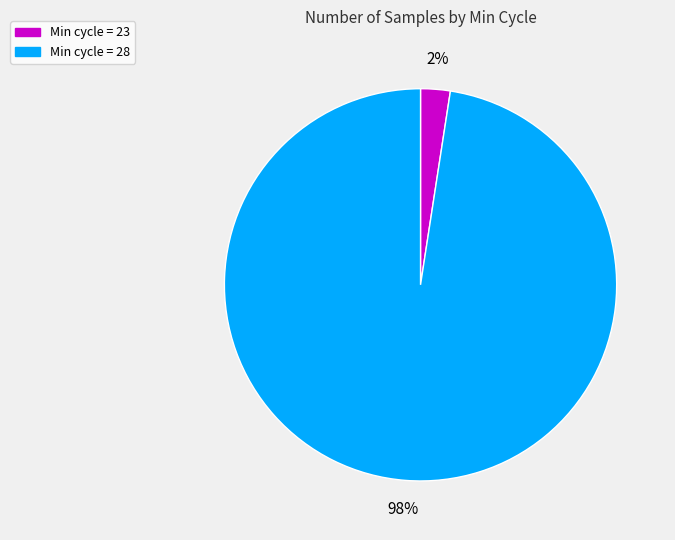

To the nearest percent, what is the average slice percentage?

50%